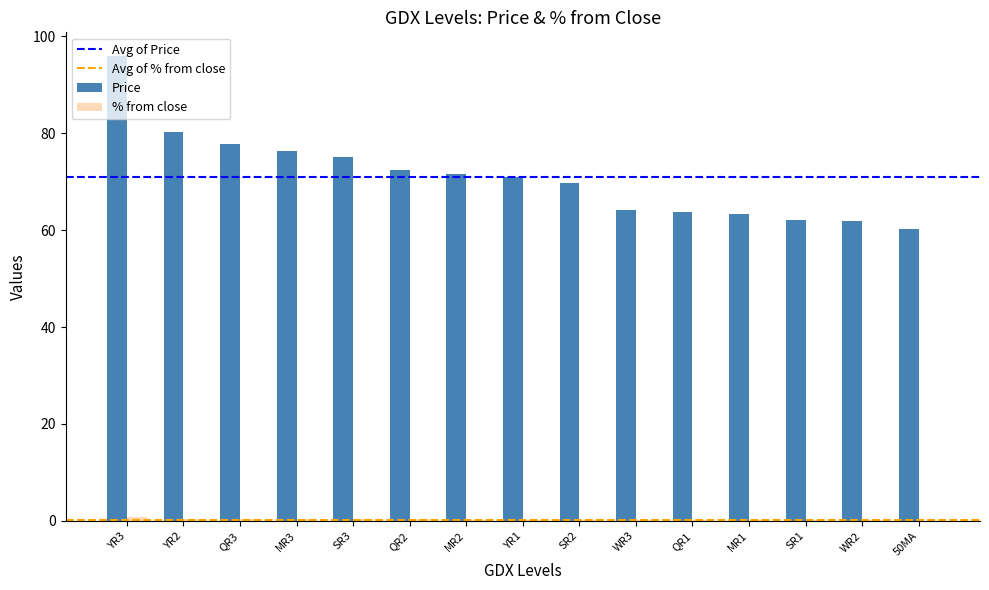

Between QR2 and WR3, which series saw the biggest shift?

Price